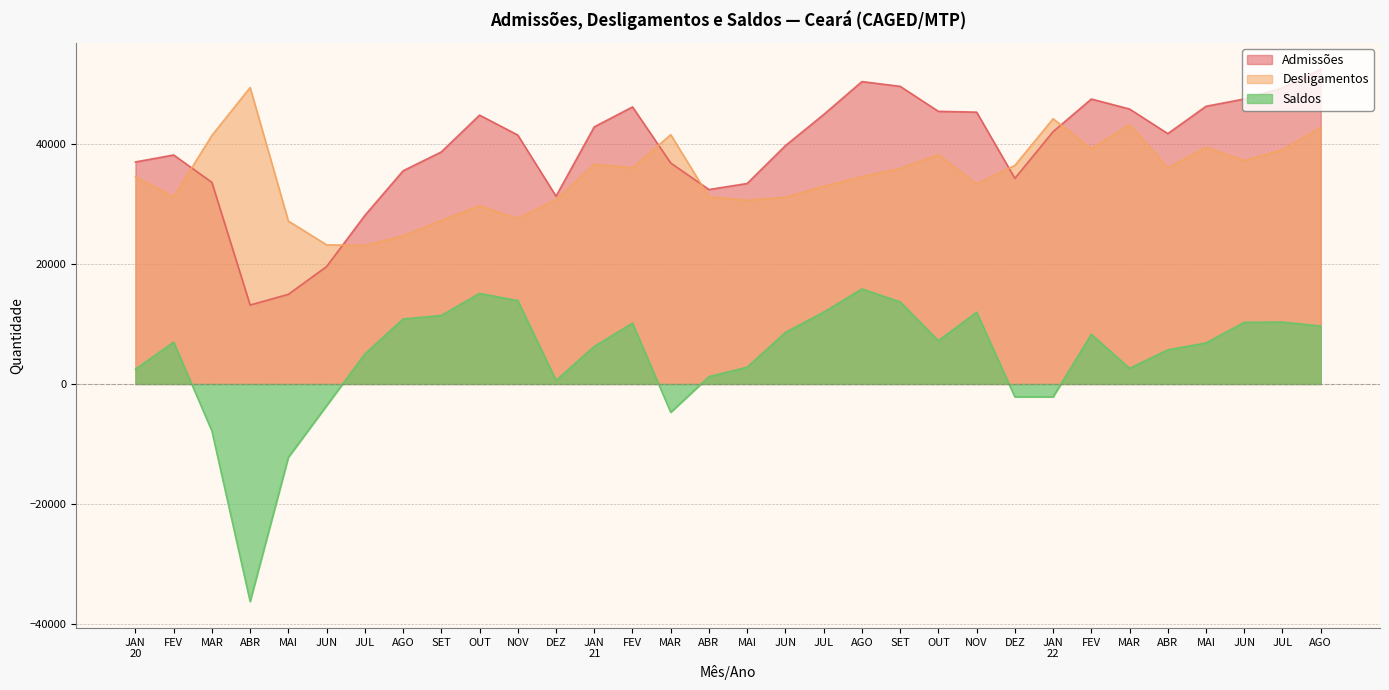

What is the difference between the Saldos values at MAR and AGO?

23630